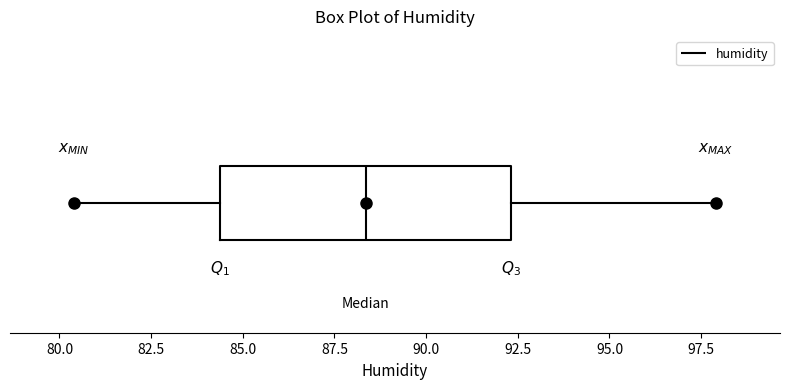

Where does the median line of the box sit on the x-axis? The values are not printed on the chart, so give them approximately, as read against the axis.

88.5